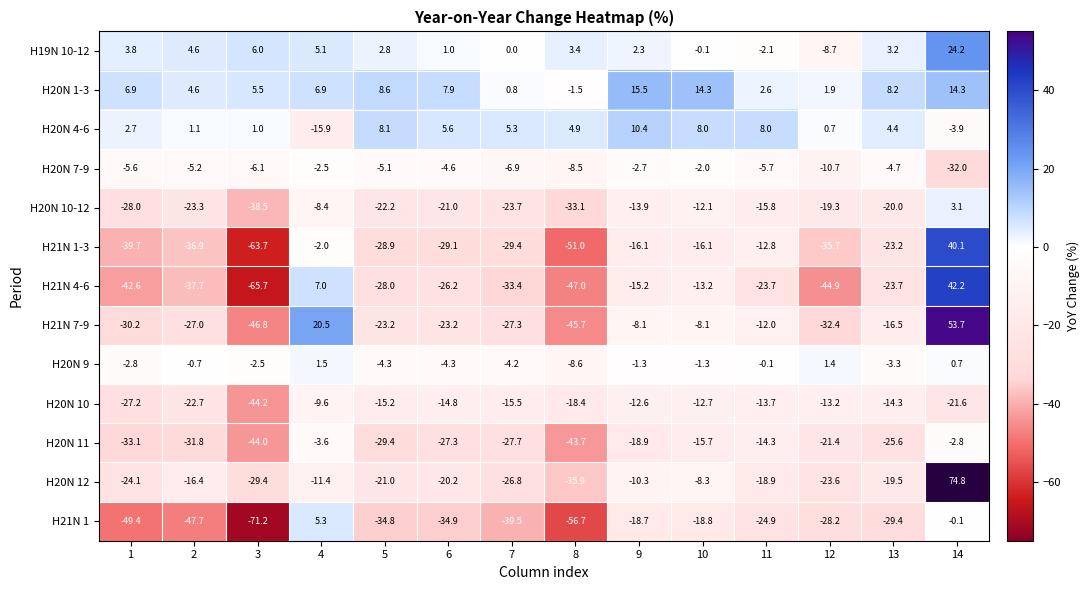

Which series changed the most between 1 and 13?

H21N 1